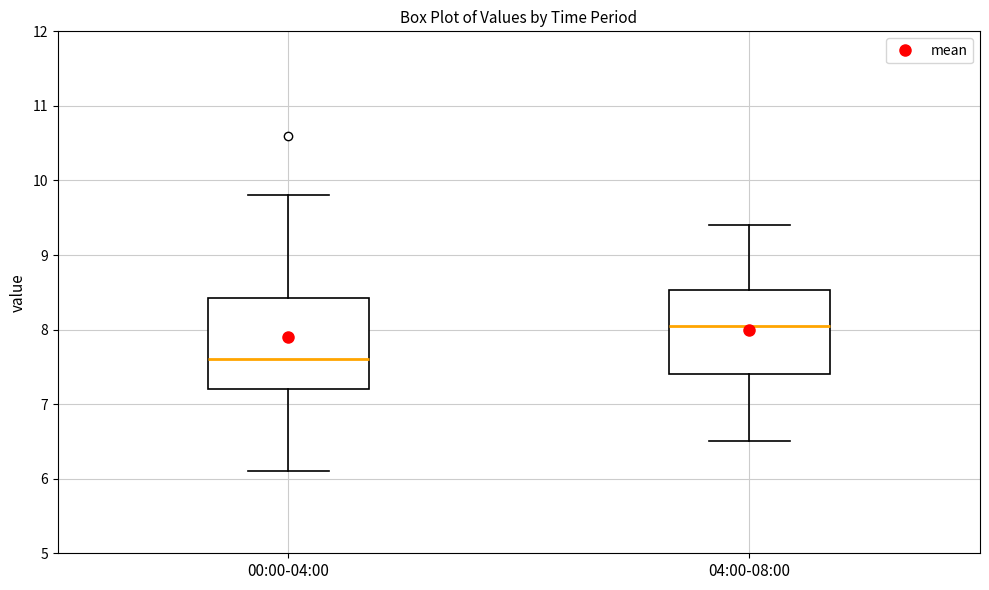

Reading left to right, transcribe this box plot: for each box, give where its median line is, the range the box spans, and where its two whiskers end, as read against the y-axis. The values are not printed on the chart, so give them approximately, as read against the axis.

00:00-04:00: median 7.6, box 7.2 to 8.4, whiskers 6.1 to 9.8
04:00-08:00: median 8.1, box 7.4 to 8.5, whiskers 6.5 to 9.4